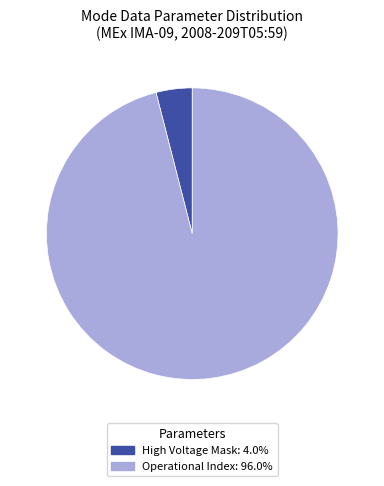

Count the number of slices in the pie.

2